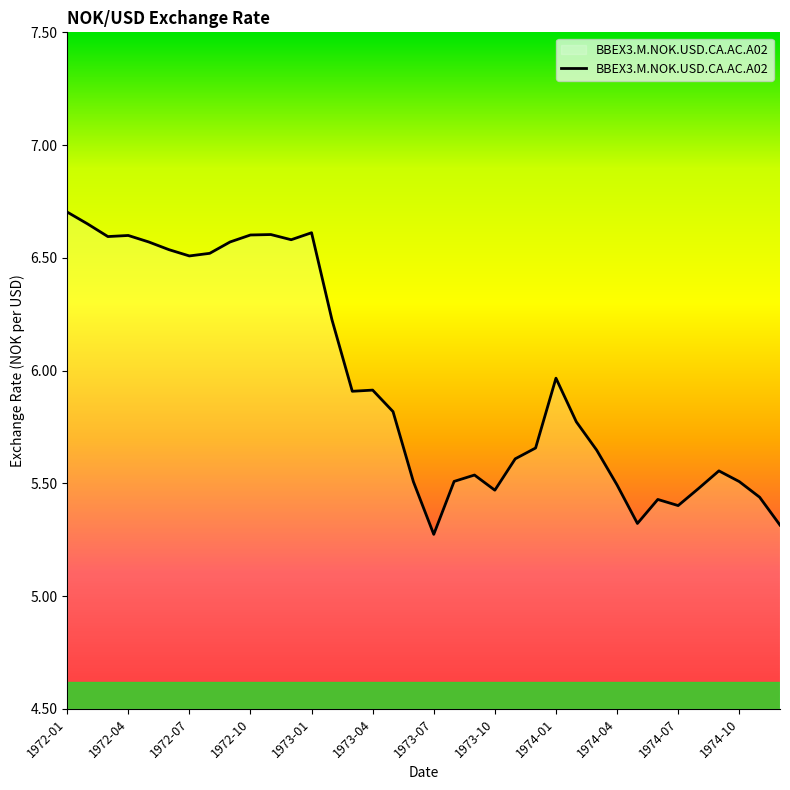

What is the smallest value displayed?

5.3